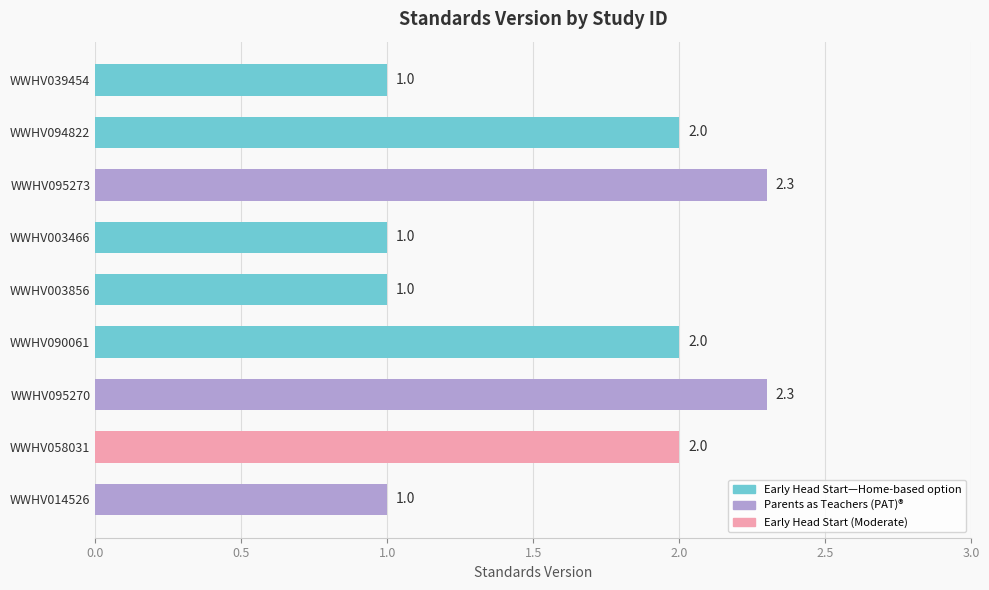

What is the smallest value displayed?

1.0